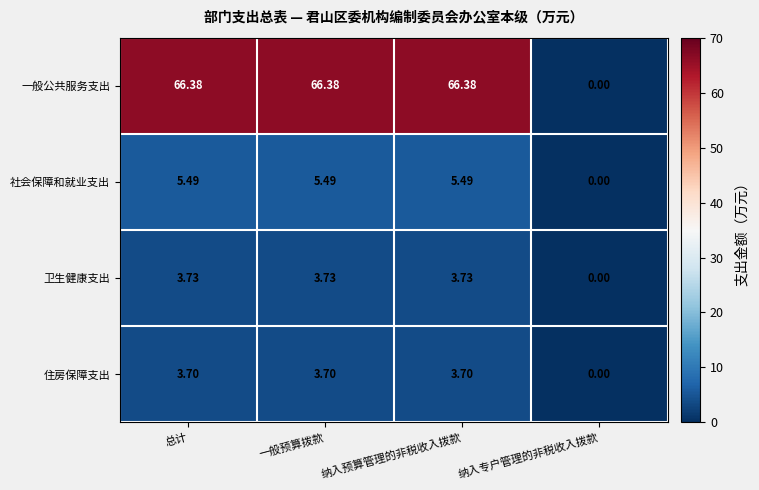

List the series in order of their peak value, lowest first.

住房保障支出, 卫生健康支出, 社会保障和就业支出, 一般公共服务支出